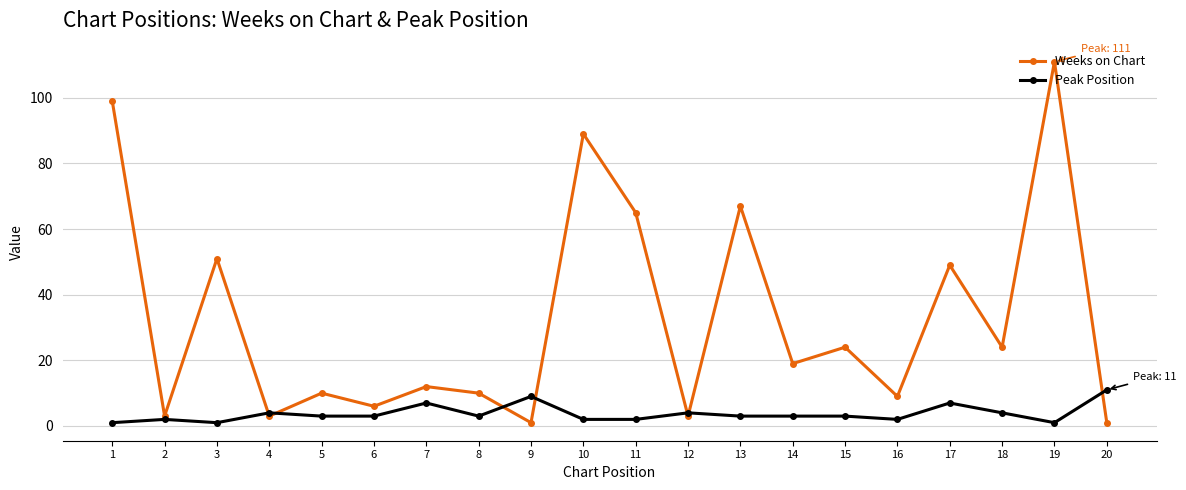

Rank the series at 11 from highest to lowest value.

Weeks on Chart, Peak Position